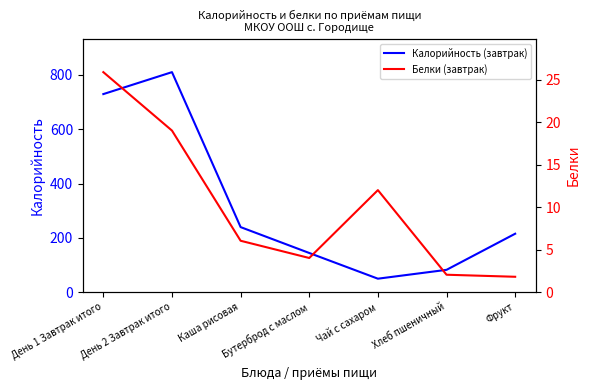

What is the label of the 7th point from the right?

День 1 Завтрак итого